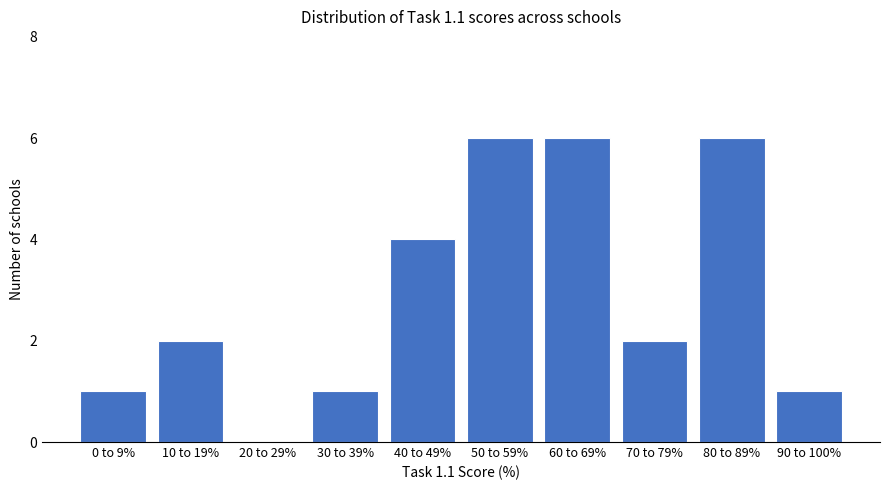

Reading left to right, list all the values displayed in this chart.

0 to 9%=1	10 to 19%=2	20 to 29%=0	30 to 39%=1	40 to 49%=4	50 to 59%=6	60 to 69%=6	70 to 79%=2	80 to 89%=6	90 to 100%=1